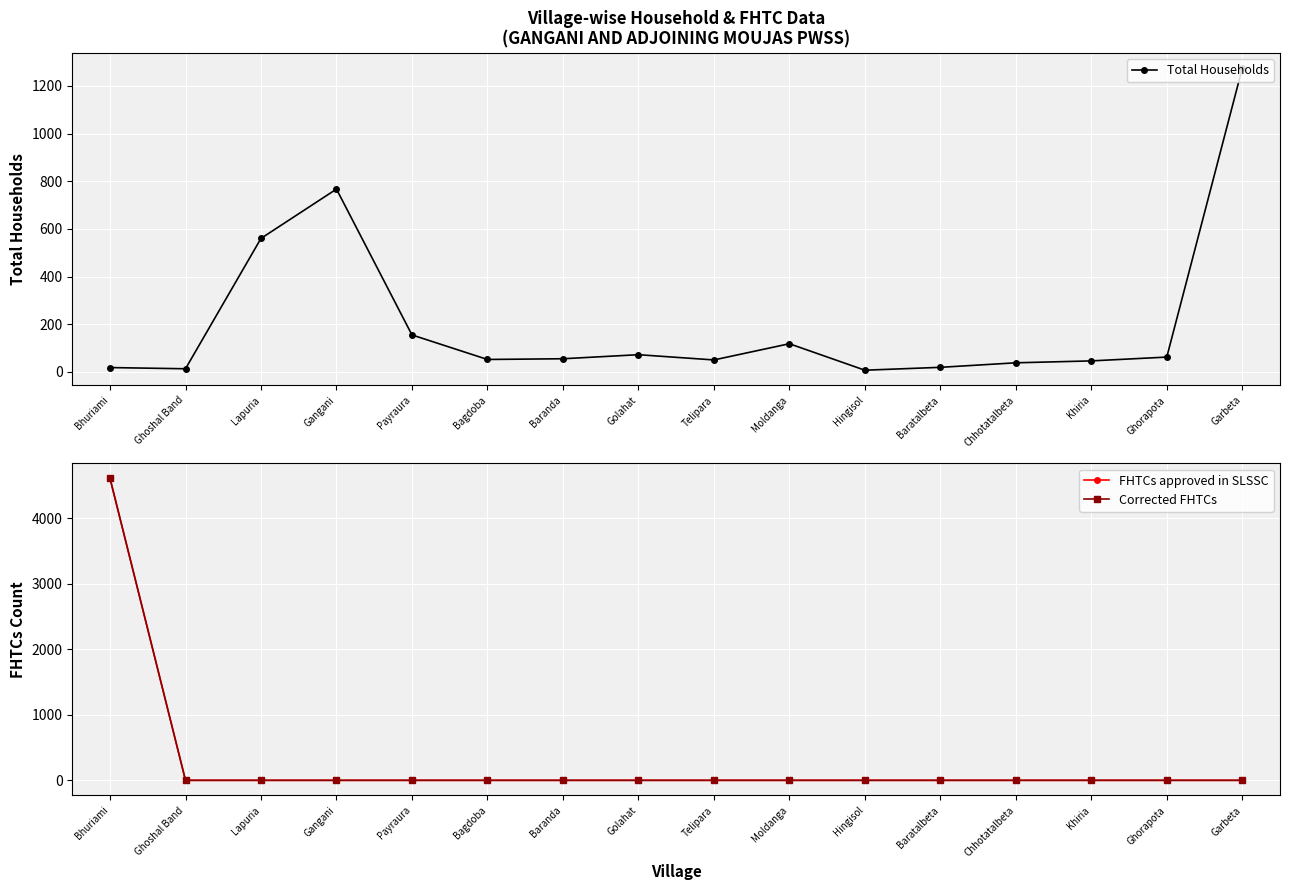

True or false: Corrected FHTCs has a value of 0 at Baratalbeta.

True